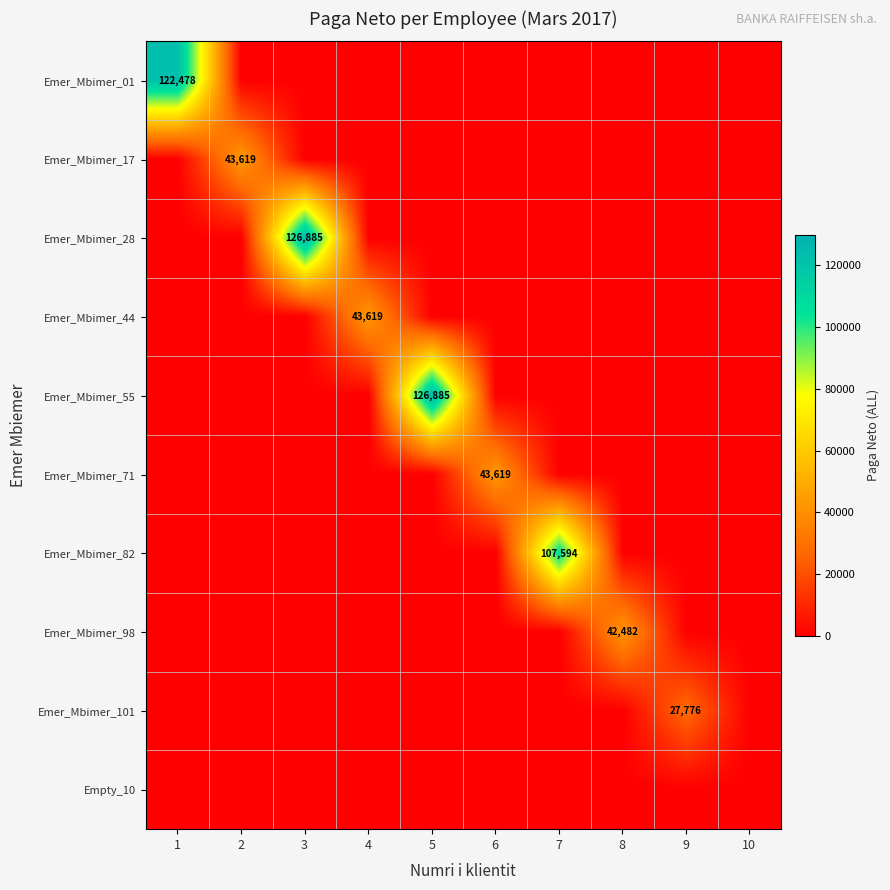

Is it true that Emer_Mbimer_98 equals 42482 at 8?

True